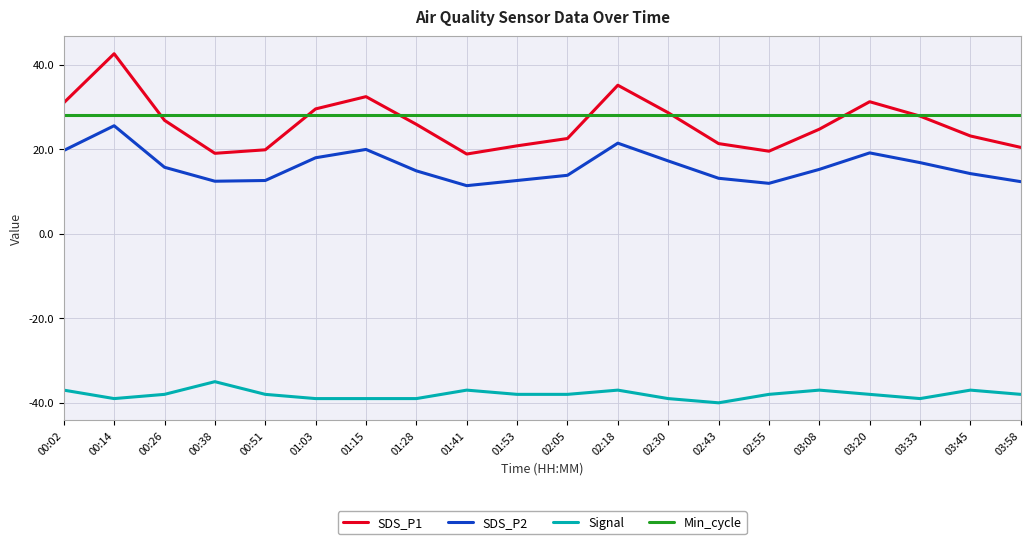

At 00:38, list the series in order from largest to smallest.

Min_cycle, SDS_P1, SDS_P2, Signal